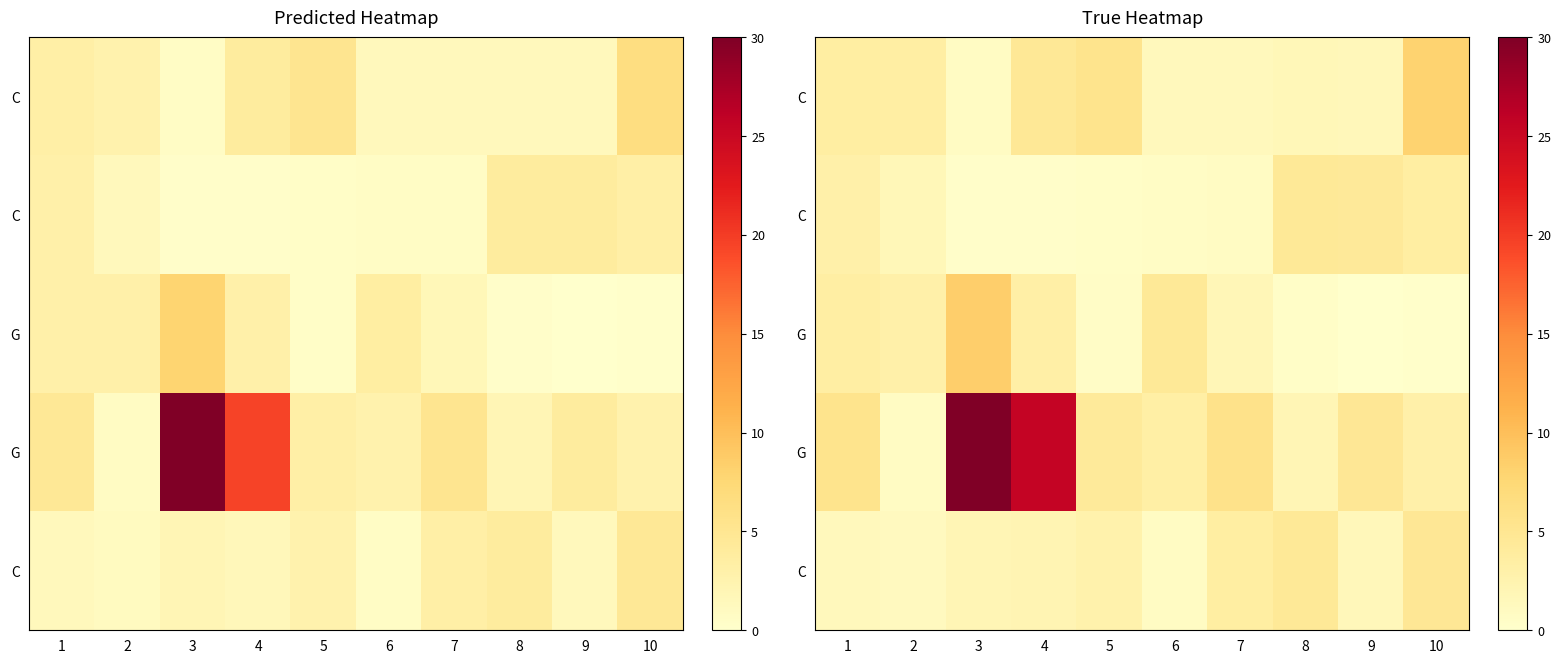

What is the spread (max minus min) of values at 3?

29.7